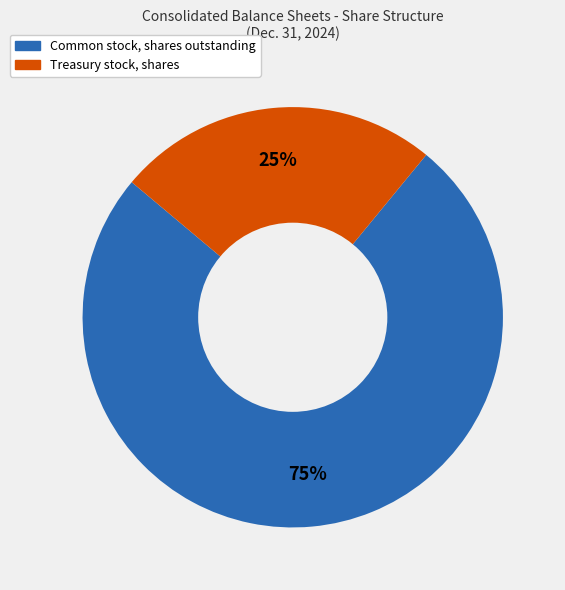

Which slice is the smallest?

Treasury stock, shares